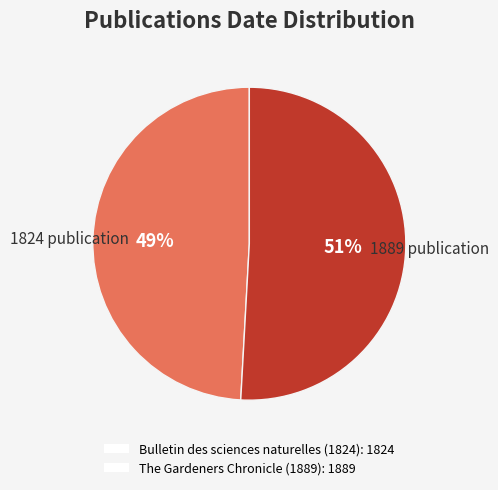

Rank the categories by value from lowest to highest.

Bulletin des sciences naturelles (1824), The Gardeners Chronicle (1889)